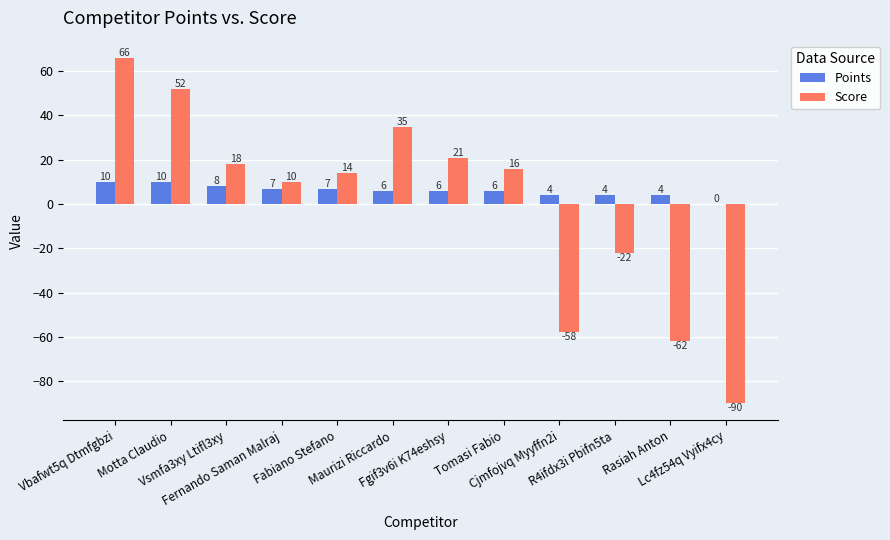

Reading left to right, what are all the values shown in this chart?

Points: Vbafwt5q Dtmfgbzi=10	Motta Claudio=10	Vsmfa3xy Ltifl3xy=8	Fernando Saman Malraj=7	Fabiano Stefano=7	Maurizi Riccardo=6	Fgif3v6i K74eshsy=6	Tomasi Fabio=6	Cjmfojvq Myyffn2i=4	R4ifdx3i Pbifn5ta=4	Rasiah Anton=4	Lc4fz54q Vyifx4cy=0
Score: Vbafwt5q Dtmfgbzi=66	Motta Claudio=52	Vsmfa3xy Ltifl3xy=18	Fernando Saman Malraj=10	Fabiano Stefano=14	Maurizi Riccardo=35	Fgif3v6i K74eshsy=21	Tomasi Fabio=16	Cjmfojvq Myyffn2i=-58	R4ifdx3i Pbifn5ta=-22	Rasiah Anton=-62	Lc4fz54q Vyifx4cy=-90